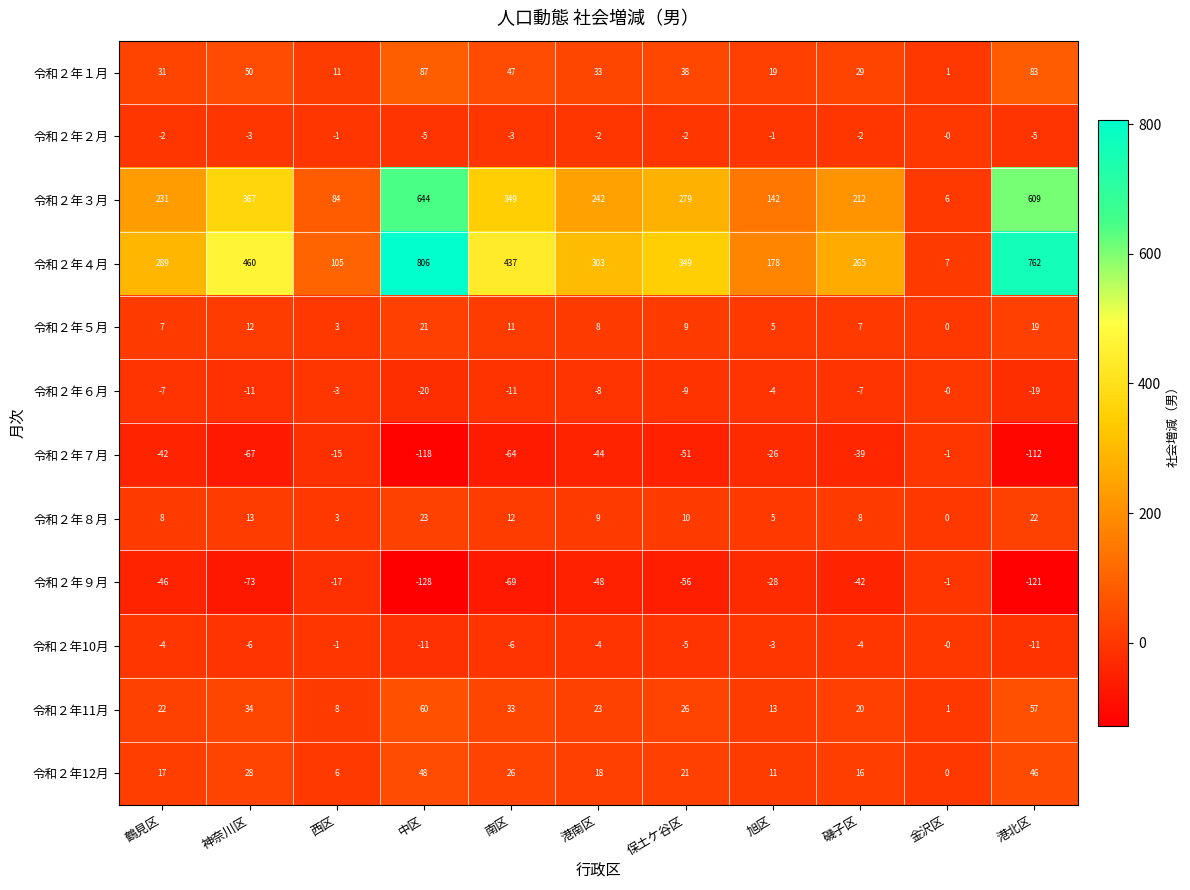

True or false: 令和２年12月 has a value of 33 at 保土ケ谷区.

False